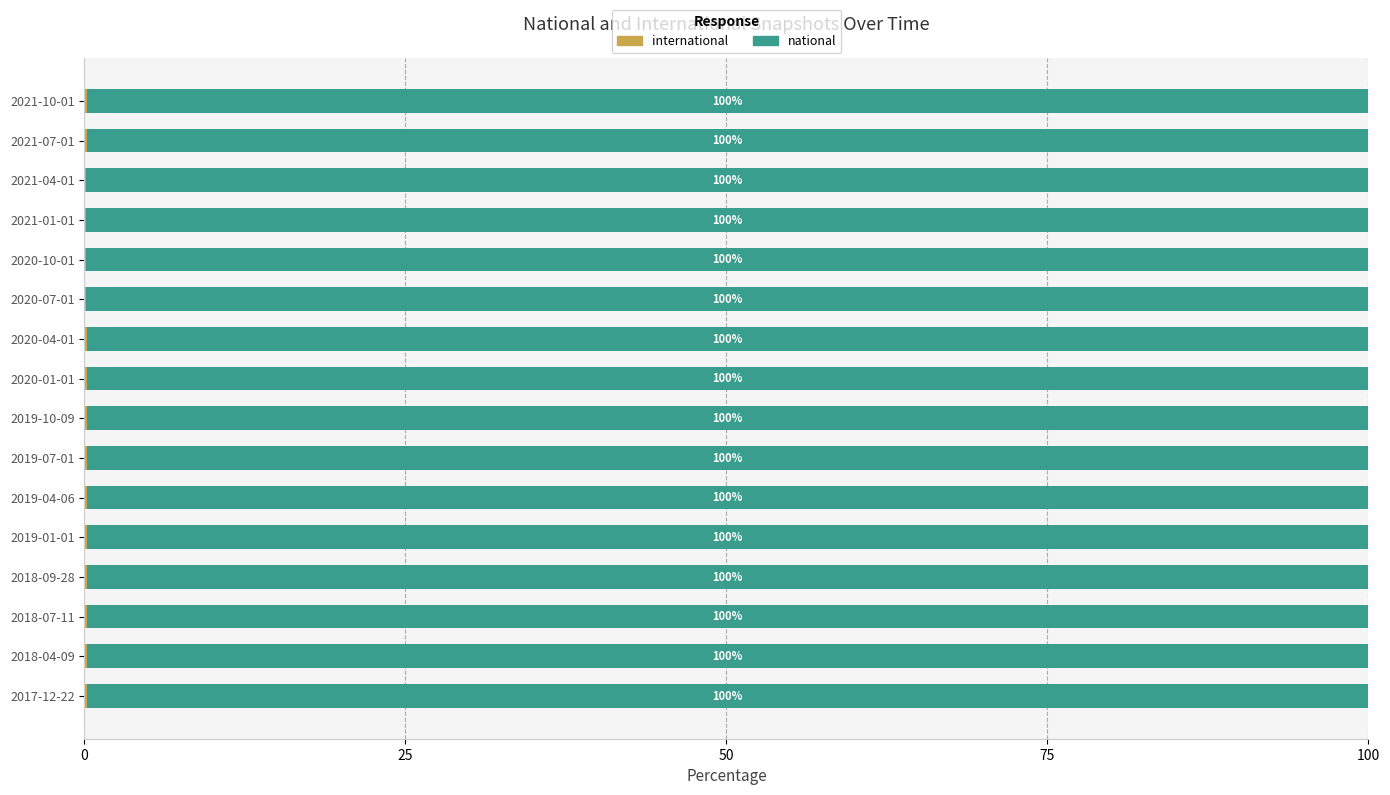

What is the total value across all series at 2021-04-01?

100.0